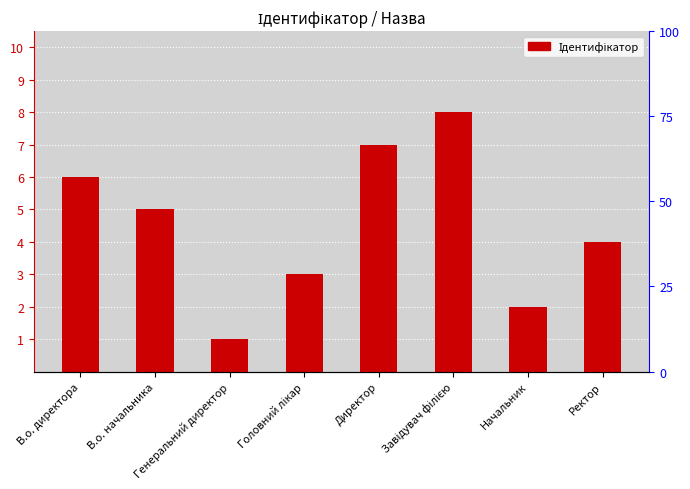

Does the chart contain any negative values?

No